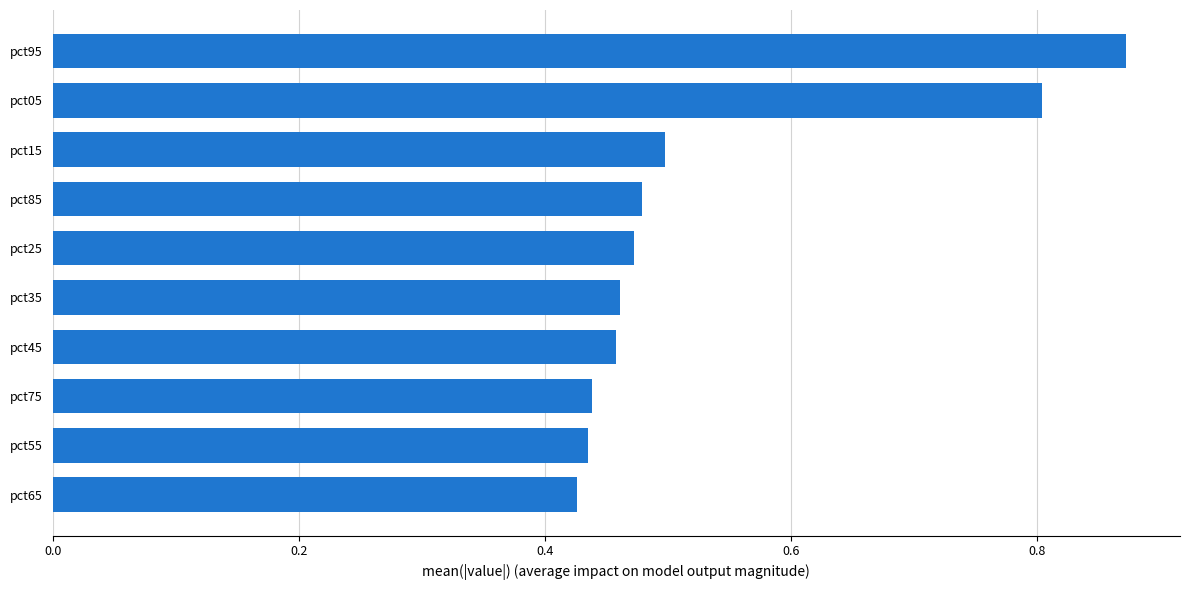

The chart shows a value of 0.1 at pct15. True or false?

False